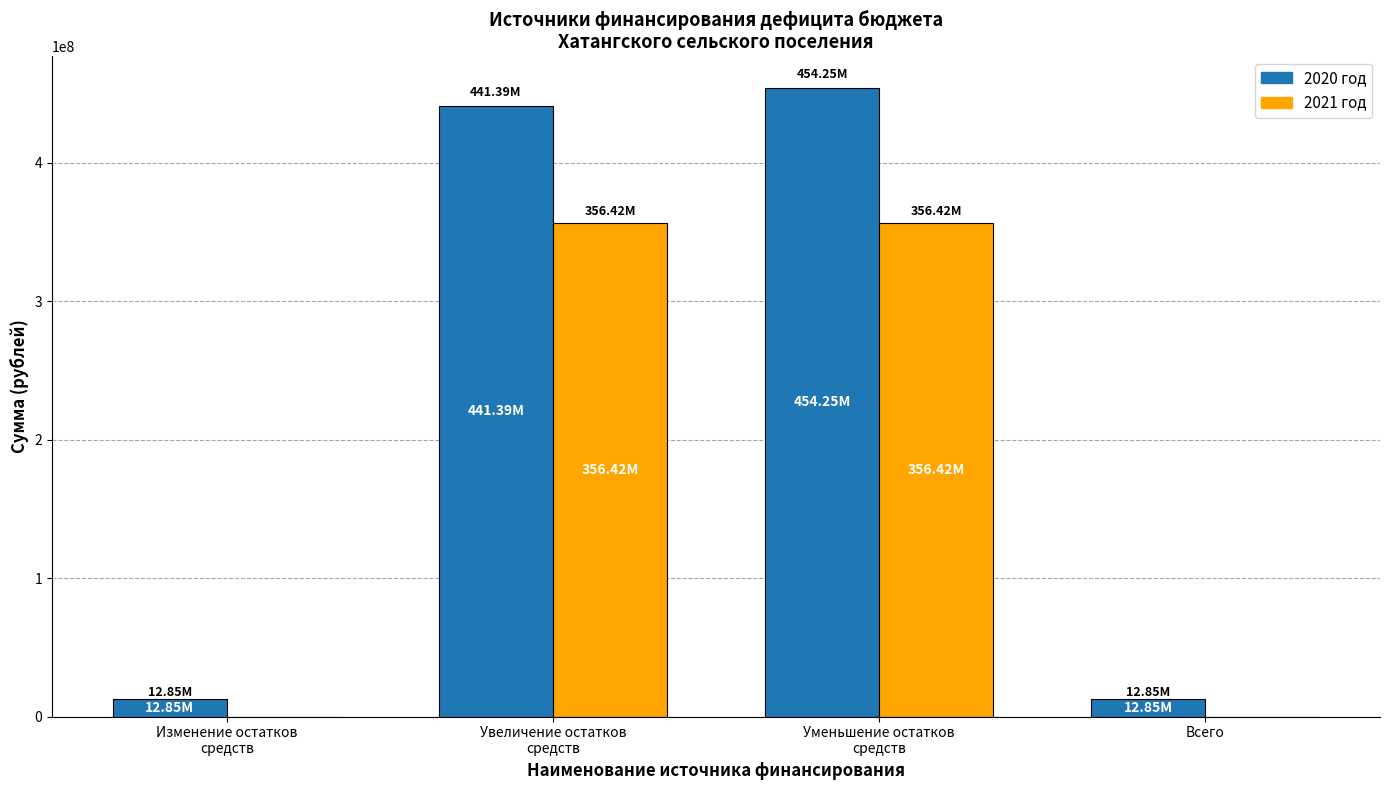

Which series has the largest total across all categories?

2020 год